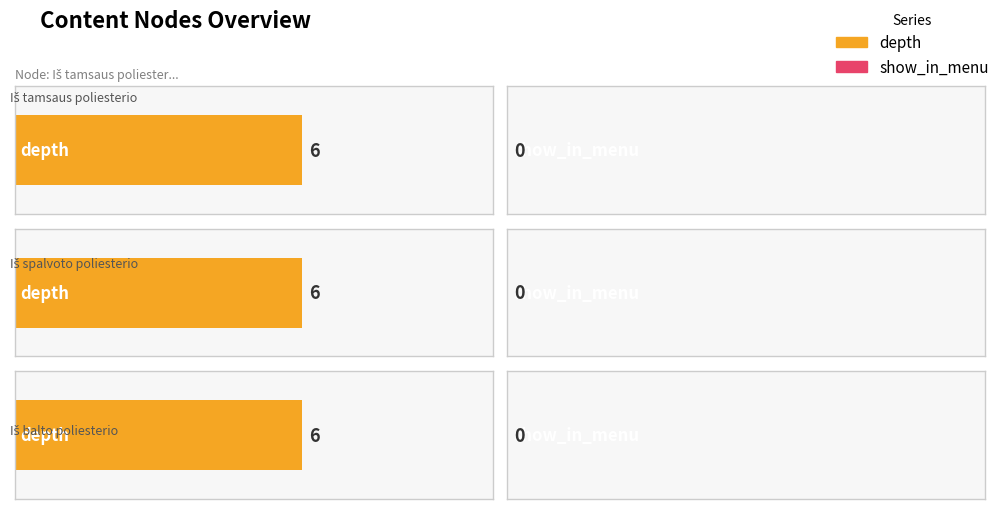

The depth series shows 6 at Iš tamsaus poliesterio. True or false?

True